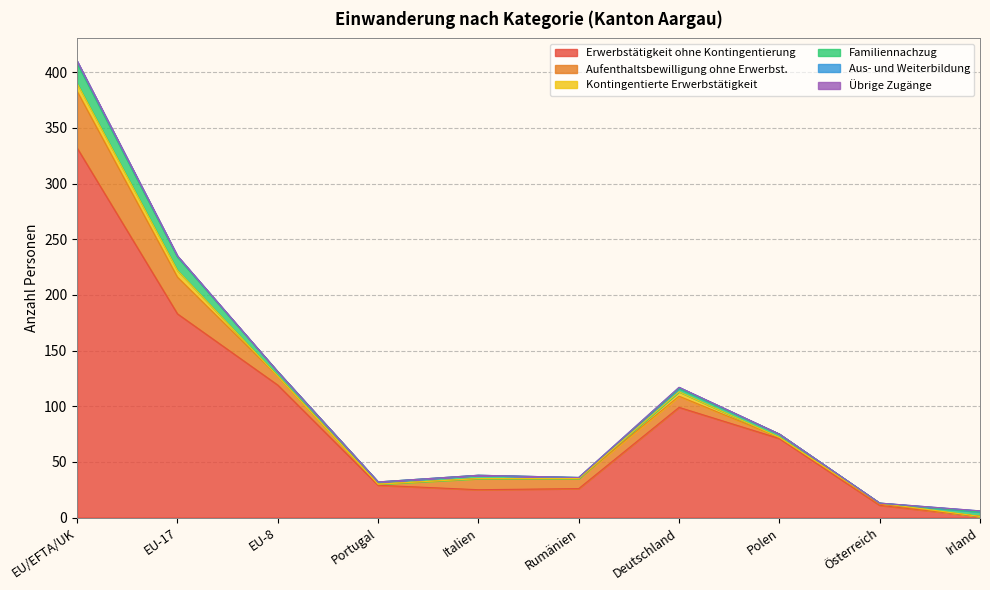

Reading left to right, what are all the values shown in this chart?

Erwerbstätigkeit ohne Kontingentierung: EU/EFTA/UK=332	EU-17=183	EU-8=119	Portugal=29	Italien=25	Rumänien=26	Deutschland=99	Polen=71	Österreich=11	Irland=1
Aufenthaltsbewilligung ohne Erwerbst.: EU/EFTA/UK=51	EU-17=33	EU-8=8	Portugal=1	Italien=10	Rumänien=9	Deutschland=10	Polen=1	Österreich=1	Irland=0
Kontingentierte Erwerbstätigkeit: EU/EFTA/UK=7	EU-17=6	EU-8=0	Portugal=0	Italien=0	Rumänien=0	Deutschland=4	Polen=0	Österreich=1	Irland=0
Familiennachzug: EU/EFTA/UK=18	EU-17=12	EU-8=4	Portugal=2	Italien=3	Rumänien=1	Deutschland=3	Polen=3	Österreich=0	Irland=4
Aus- und Weiterbildung: EU/EFTA/UK=2	EU-17=1	EU-8=0	Portugal=0	Italien=0	Rumänien=0	Deutschland=1	Polen=0	Österreich=0	Irland=1
Übrige Zugänge: EU/EFTA/UK=0	EU-17=0	EU-8=0	Portugal=0	Italien=0	Rumänien=0	Deutschland=0	Polen=0	Österreich=0	Irland=0